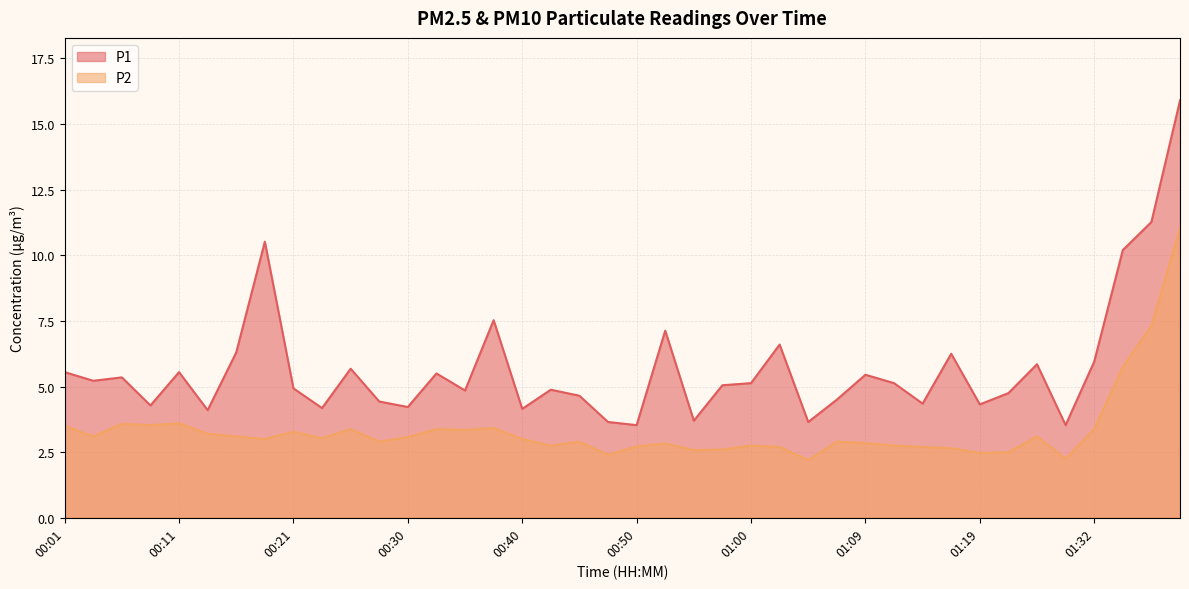

What is the minimum value for P2?

2.2